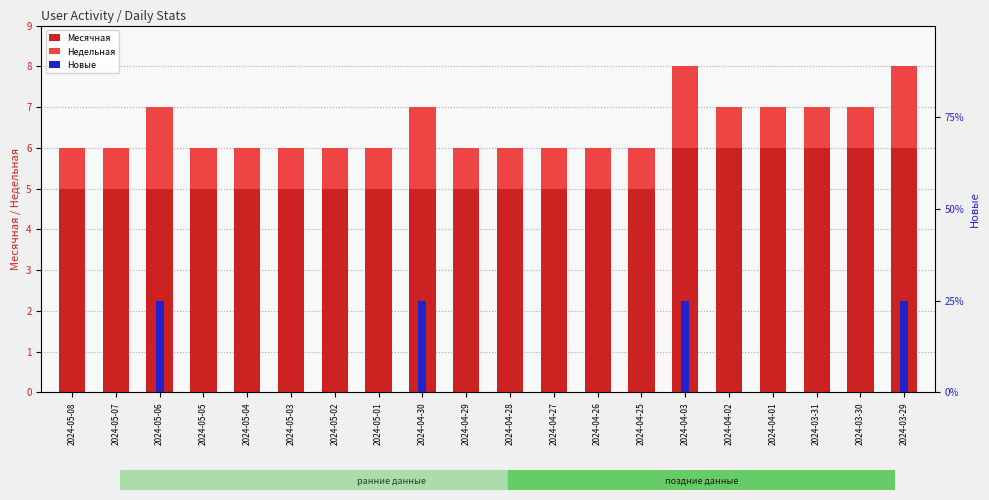

What is the value of the Месячная bar at the 8th from the left?

5